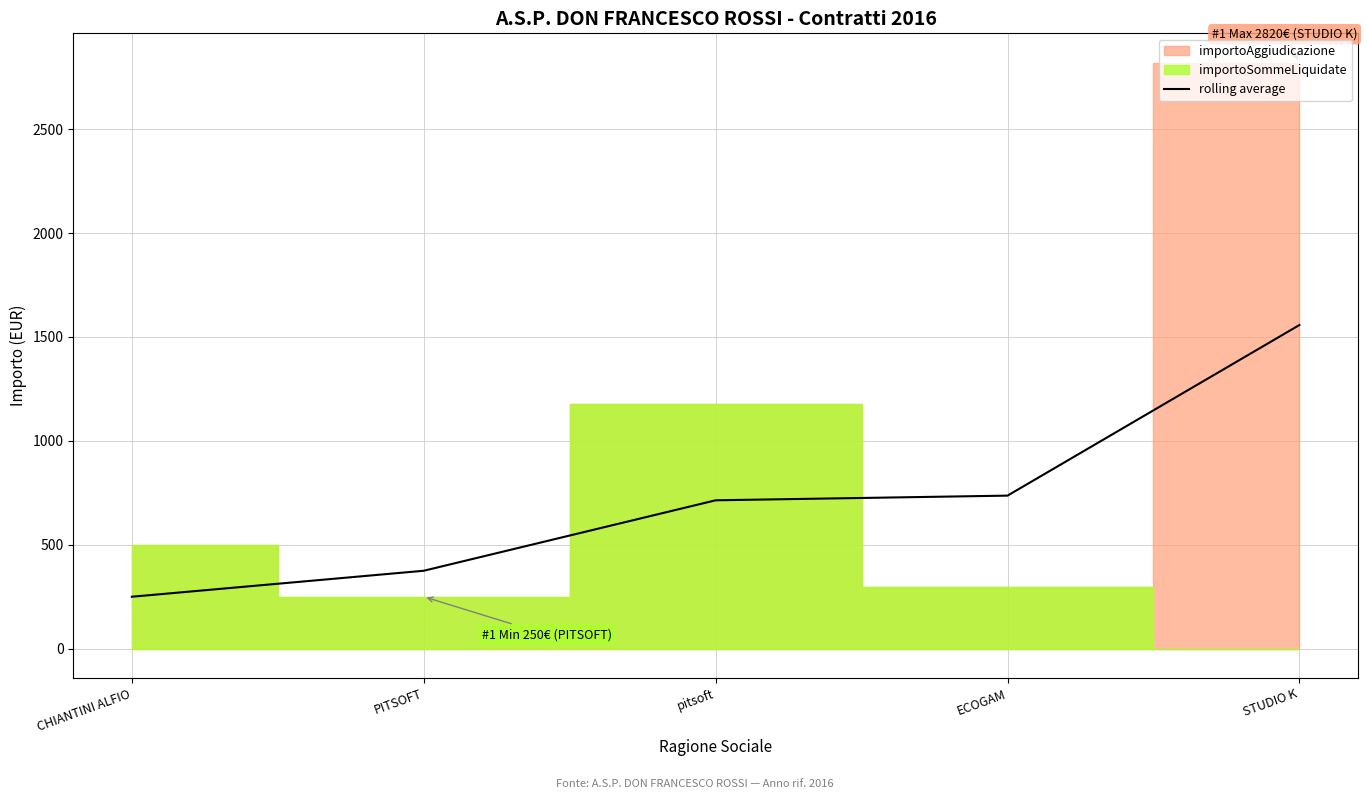

What is the difference between the maximum and minimum values?

1307.5